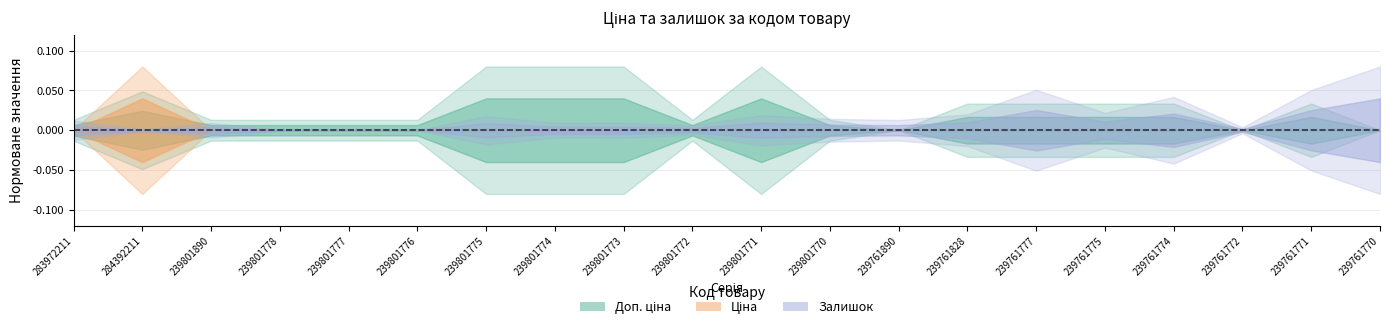

What are all the series names shown in the legend?

Ціна, Доп. ціна, Залишок